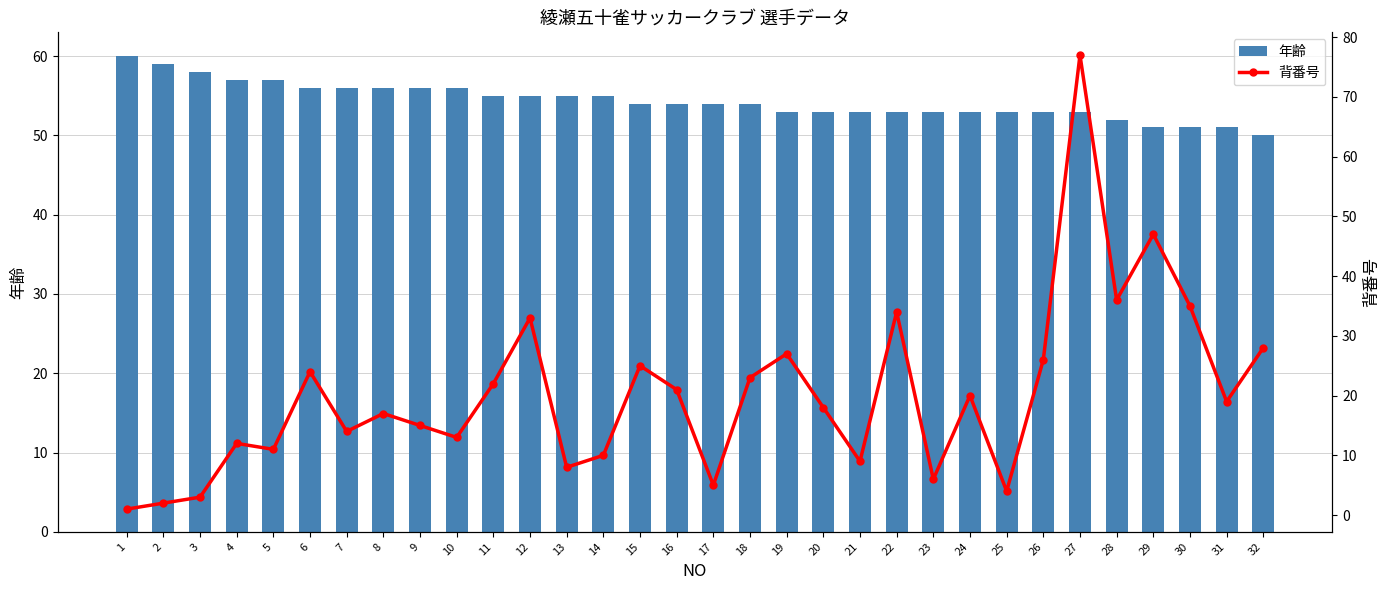

List the series in order of their peak value, highest first.

背番号, 年齢